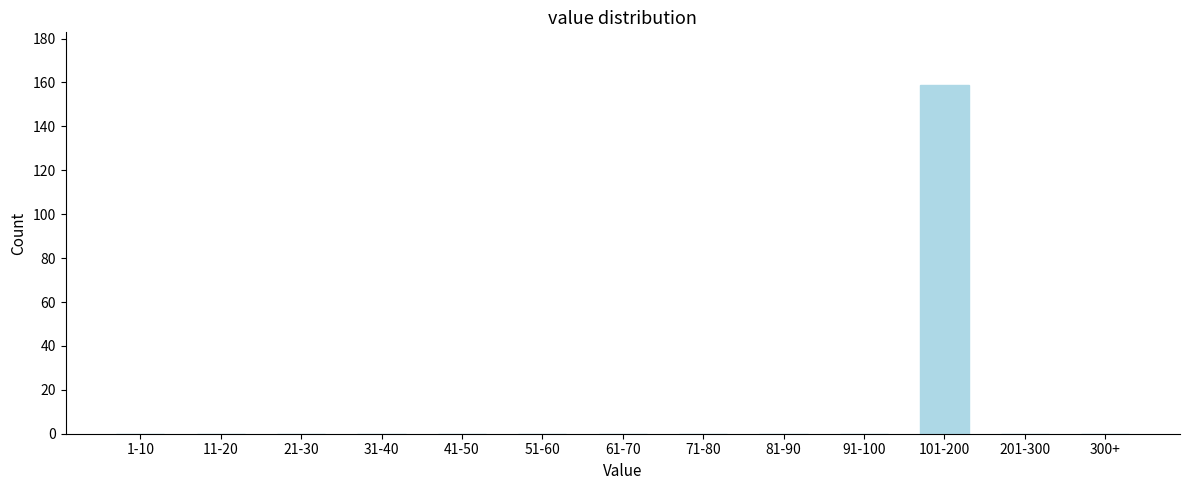

Reading left to right, extract all data points from this chart.

1-10=0	11-20=0	21-30=0	31-40=0	41-50=0	51-60=0	61-70=0	71-80=0	81-90=0	91-100=0	101-200=159	201-300=0	300+=0